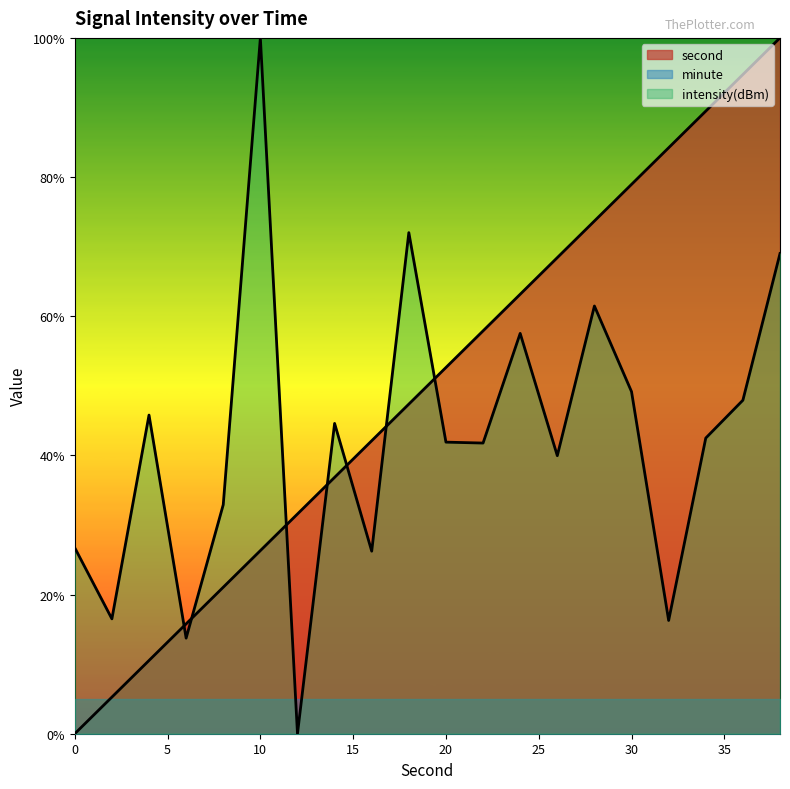

At which category is the sum across all series the highest?

38